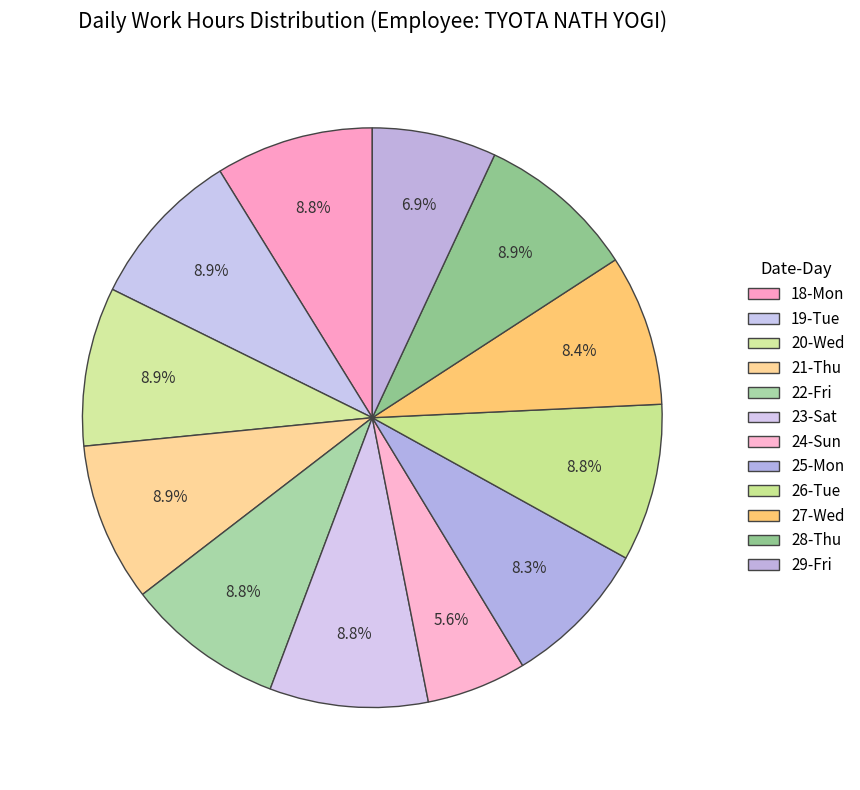

What percentage is NOT represented by 20-Wed?

91.1%